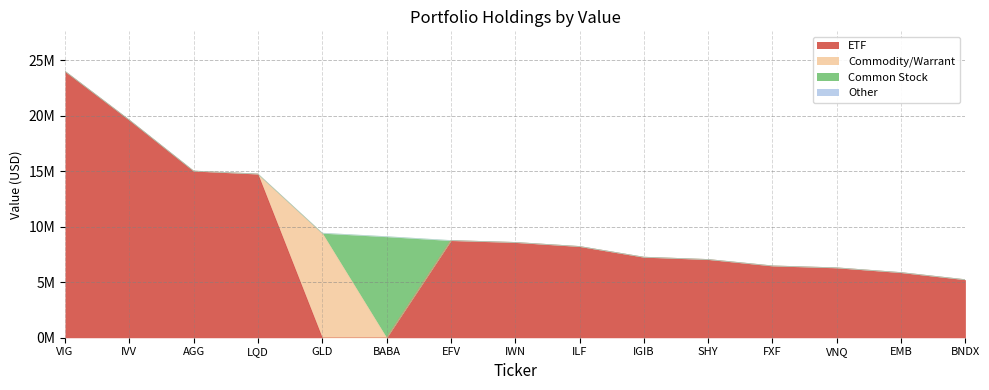

True or false: Commodity/Warrant and Other cross at least once.

False